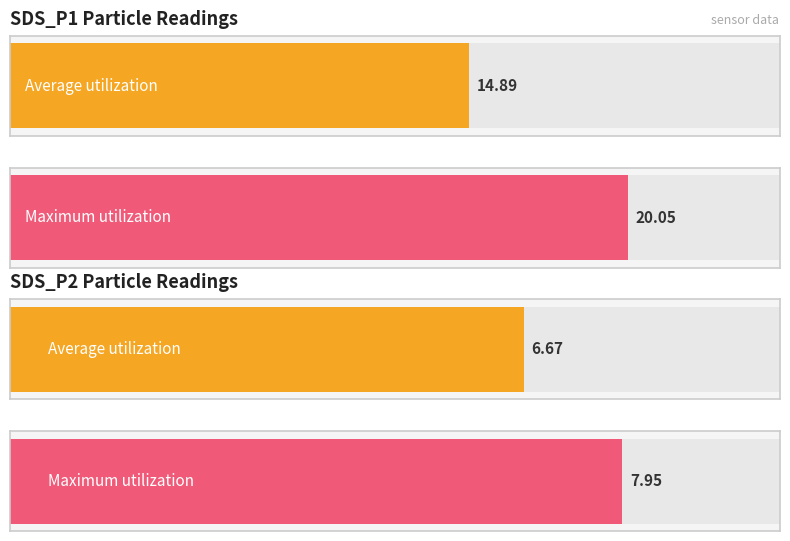

How many values in the Maximum utilization series are below 20?

1